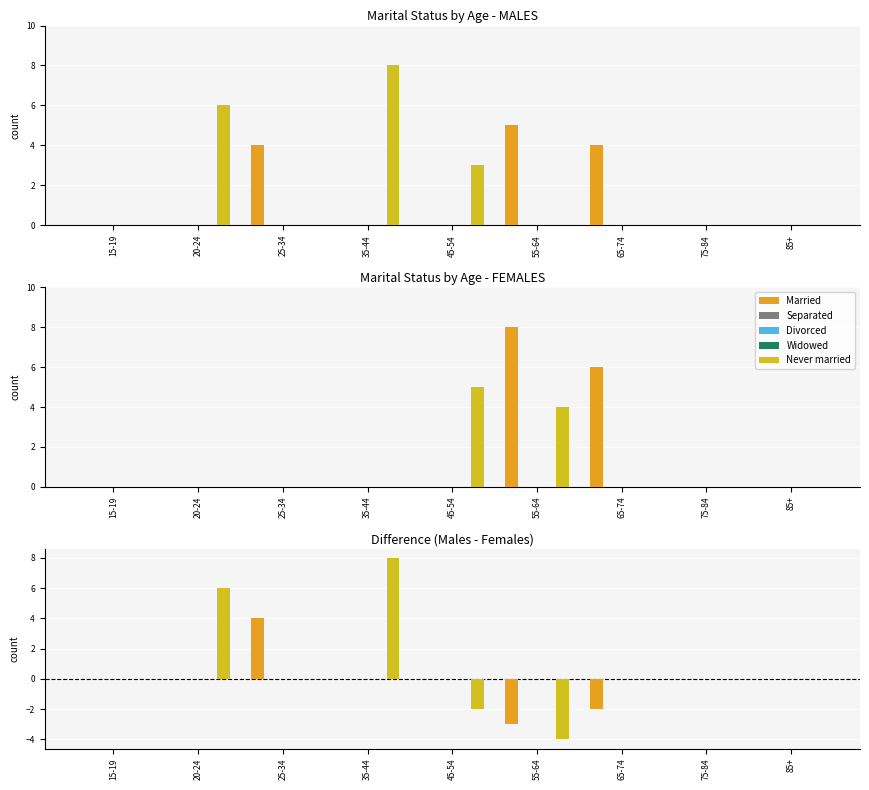

At which label is Never married closest to 2?

15-19